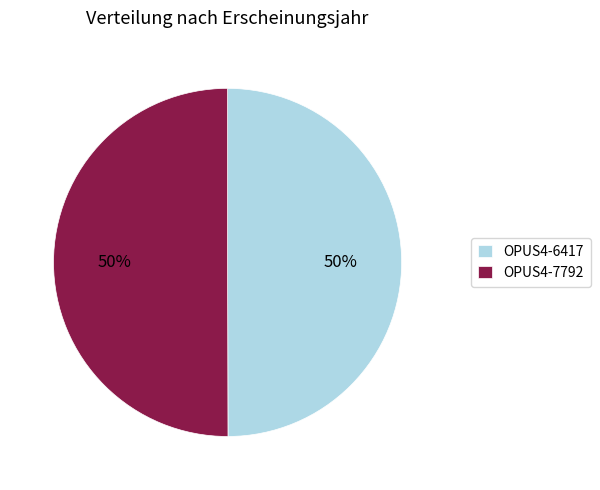

The OPUS4-6417 slice represents 50% of the pie. True or false?

True